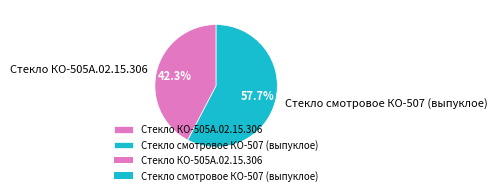

How many slices are in this pie chart?

2